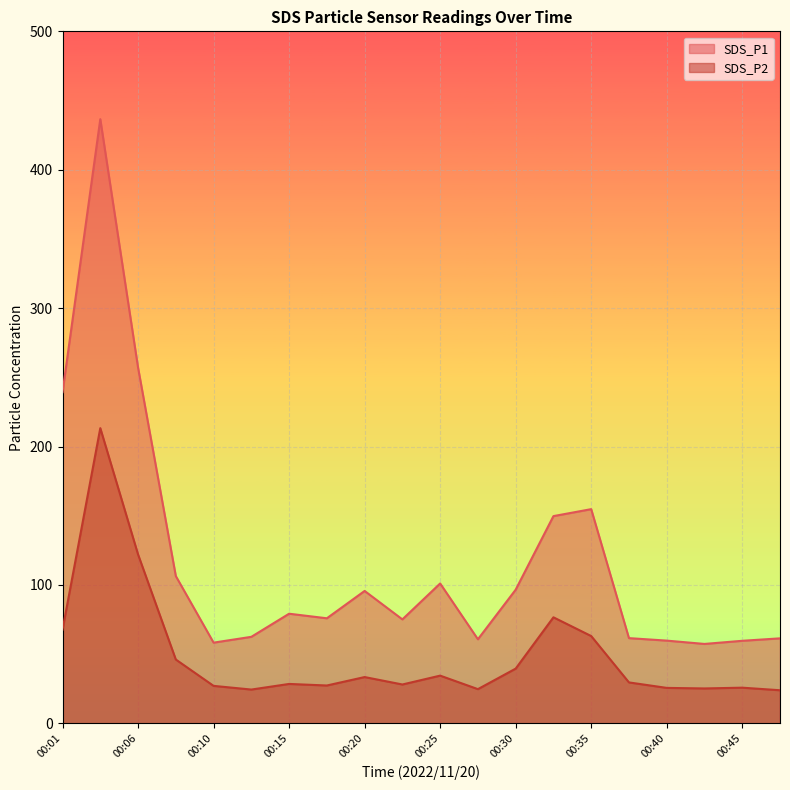

Does the chart display data point markers on the line(s)?

No